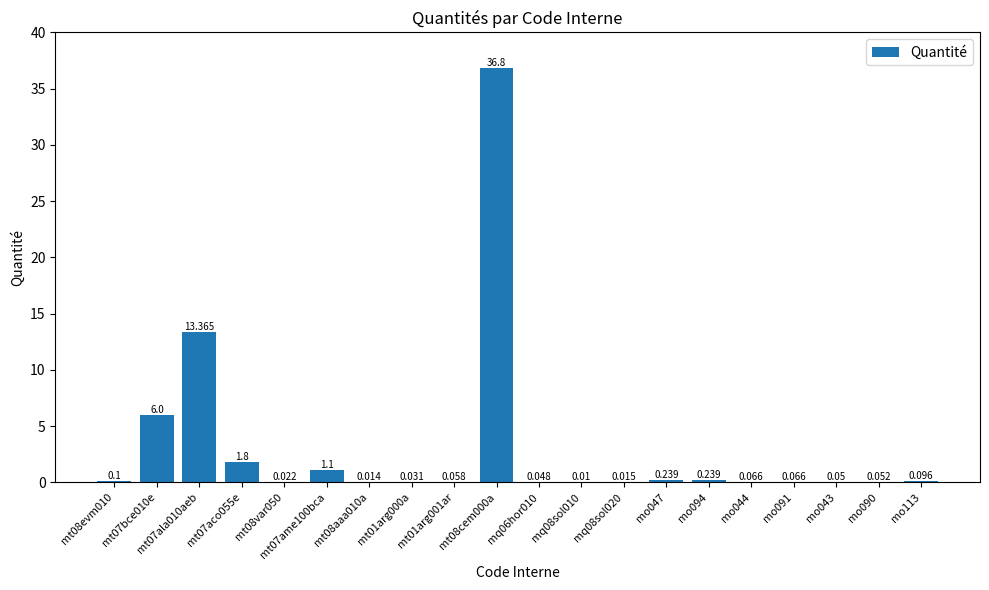

What is the ratio of the value at mt07aco055e to the value at mt07ala010aeb?

0.1